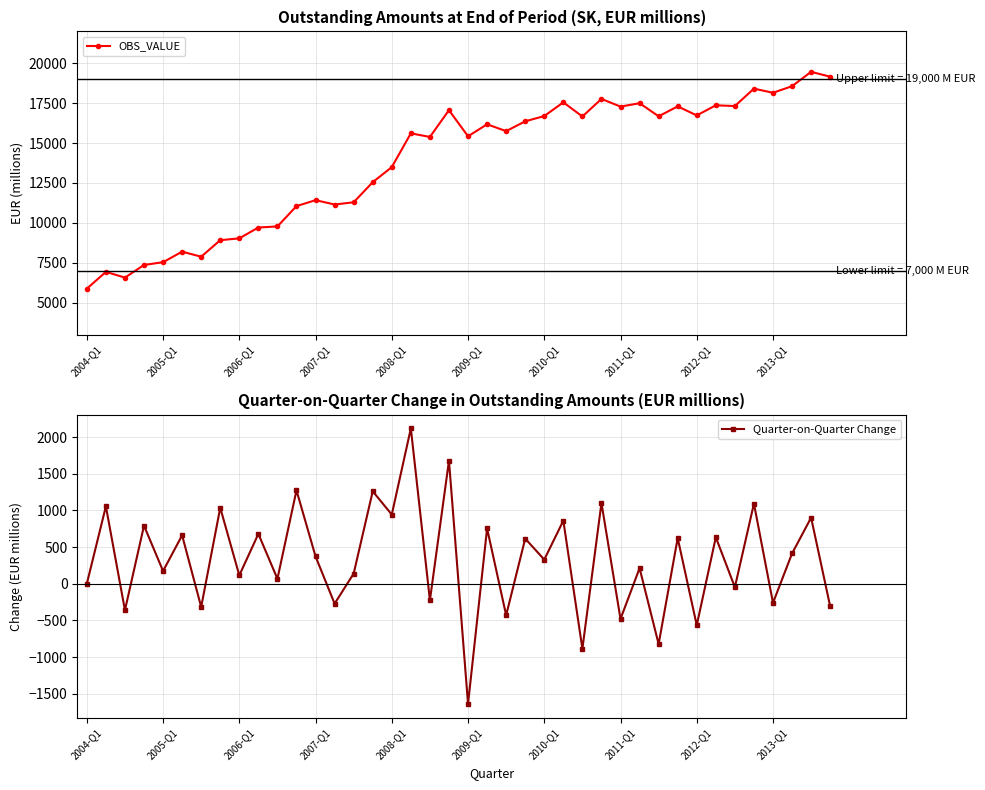

How many positive values does the Quarter-on-Quarter Change series have?

26